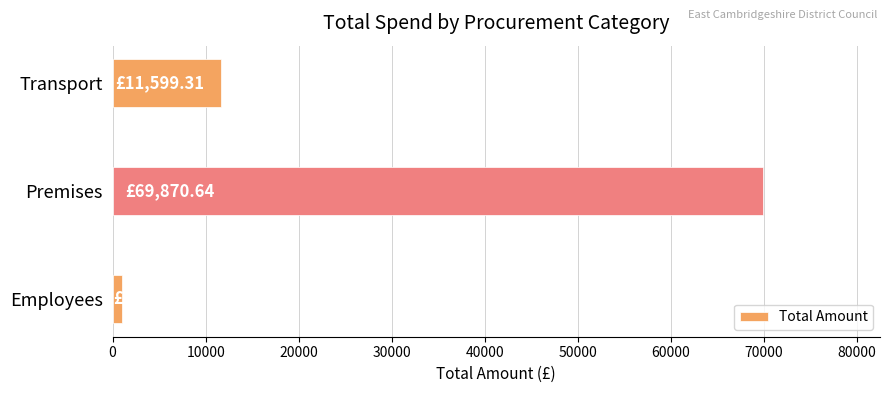

Which label corresponds to the largest value in the chart?

Premises